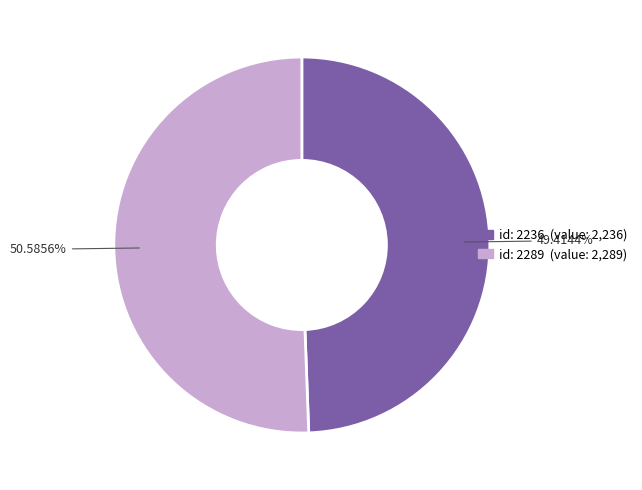

What is the largest slice in the pie chart?

id: 2289